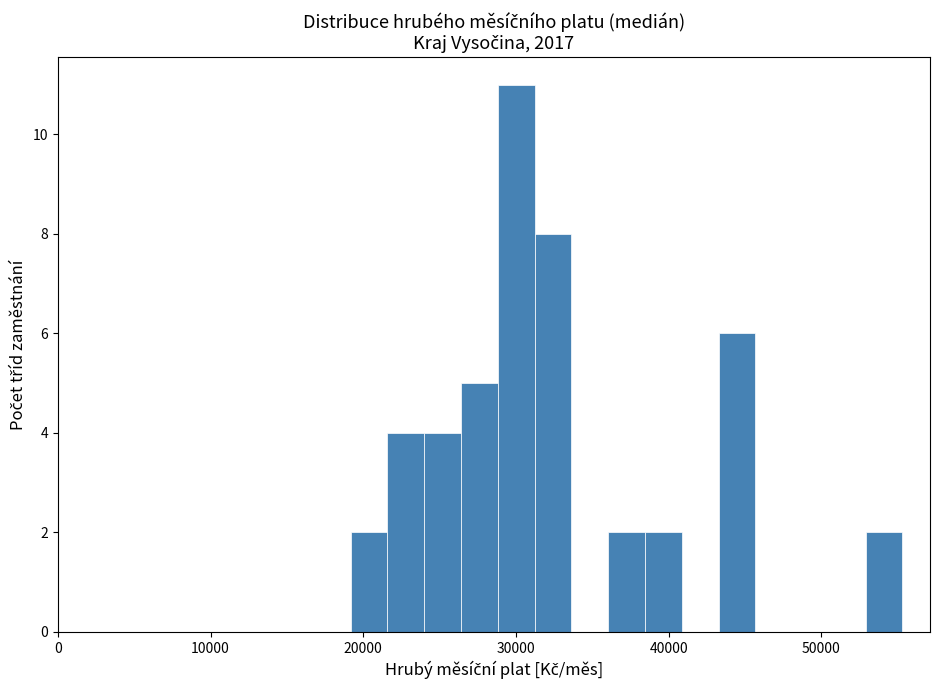

Around what value on the x-axis is the tallest bar? Give the approximate position of its centre, as read against the axis.

30000